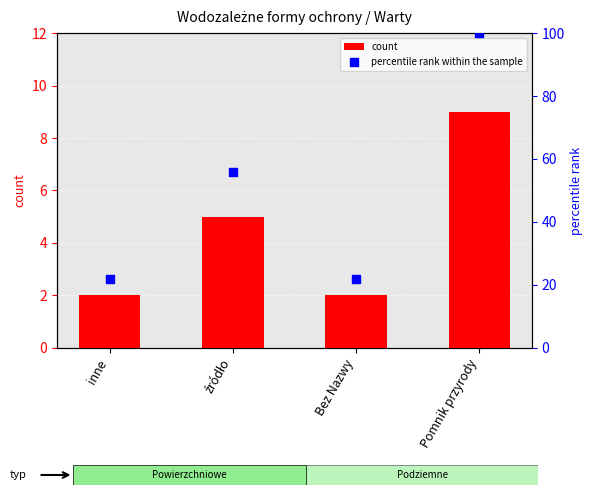

At which category is the sum across all series the highest?

Pomnik przyrody